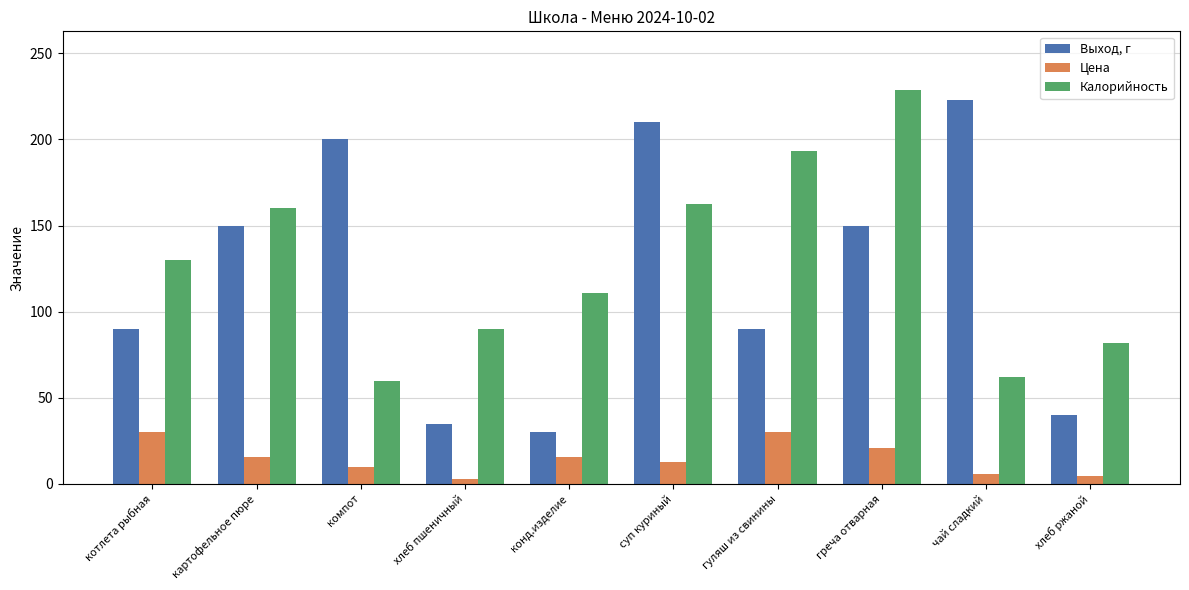

Is it true that Калорийность equals 160.0 at картофельное пюре?

True